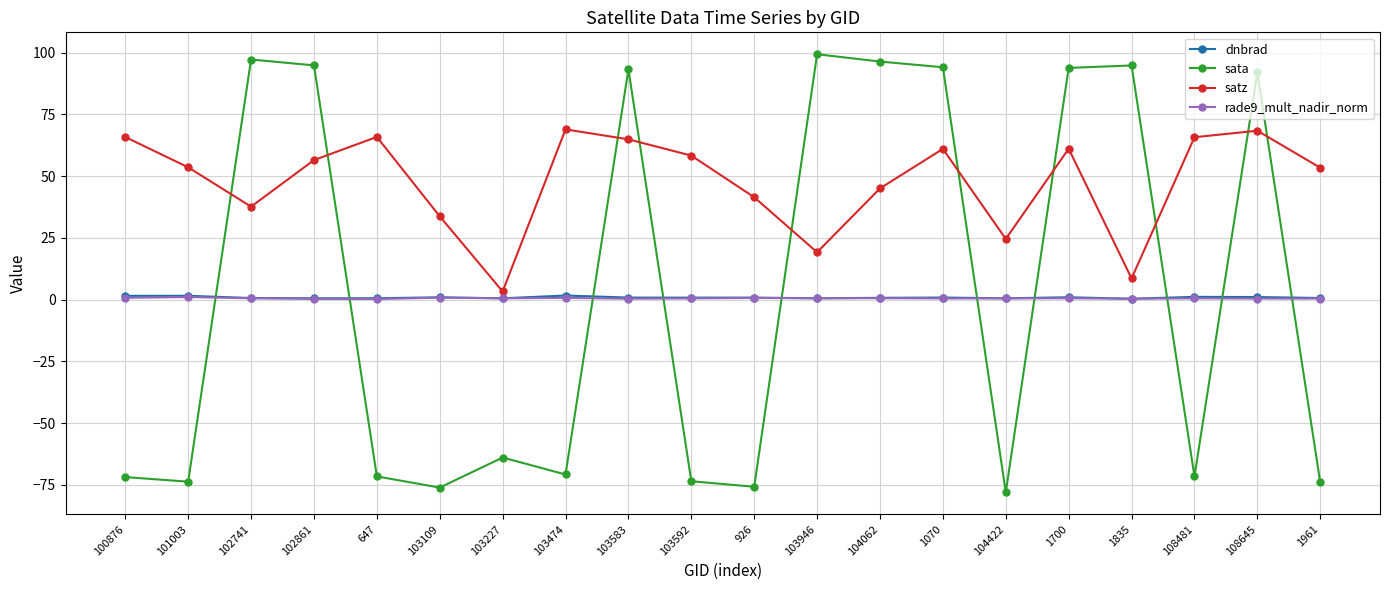

How many distinct data groups are displayed?

4